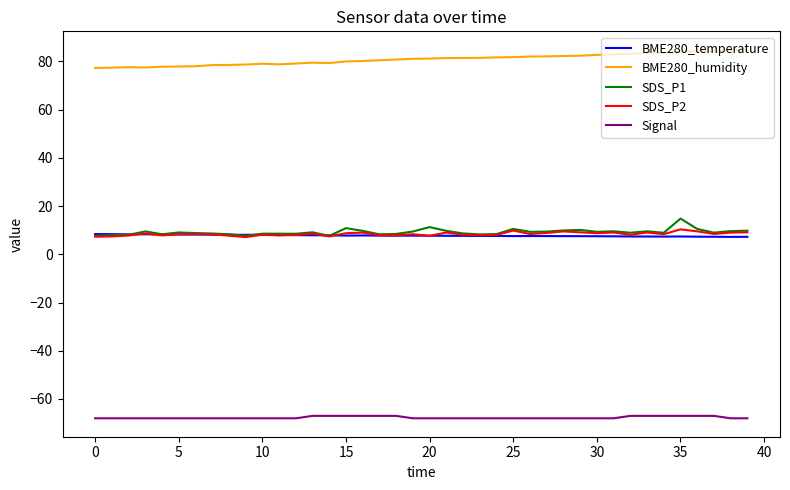

What is the minimum value for SDS_P1?

7.6